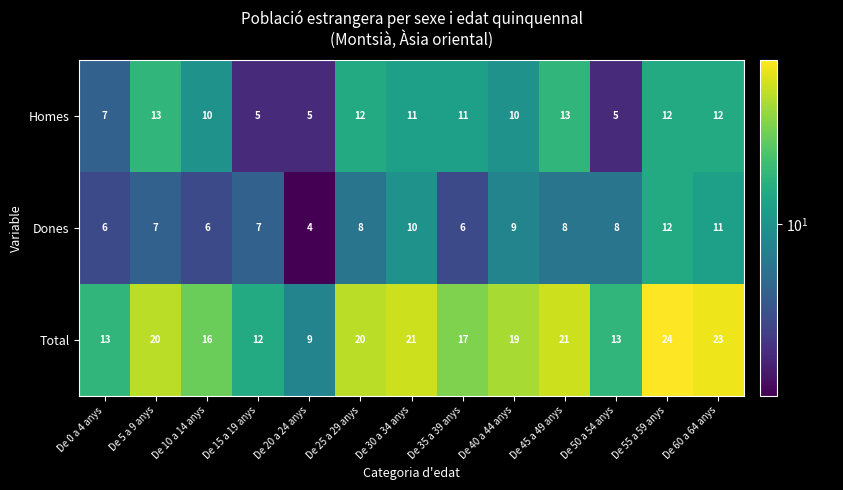

Which series has the widest spread of values?

Total